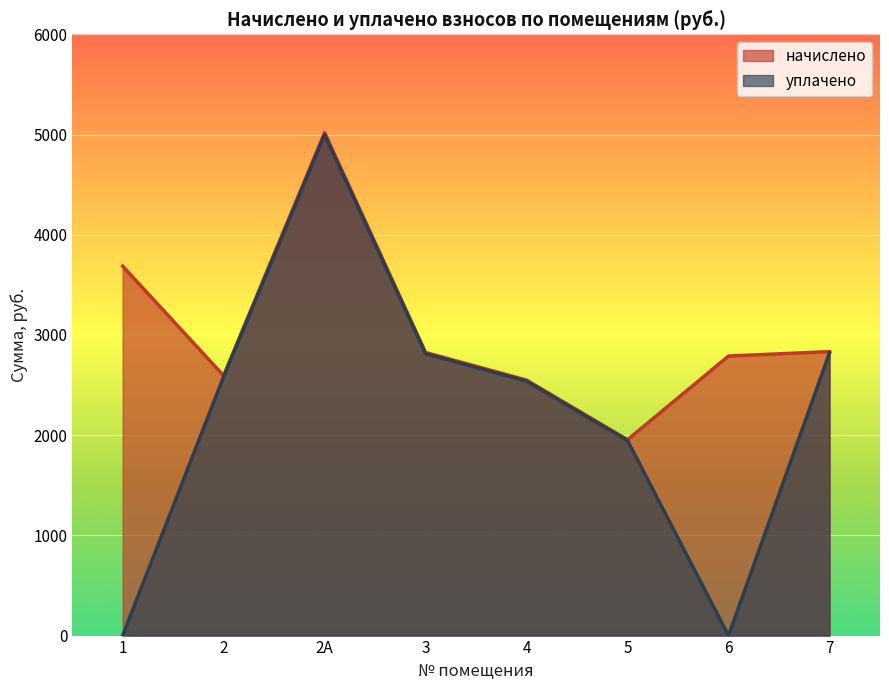

Which category has the lowest value across all series?

1